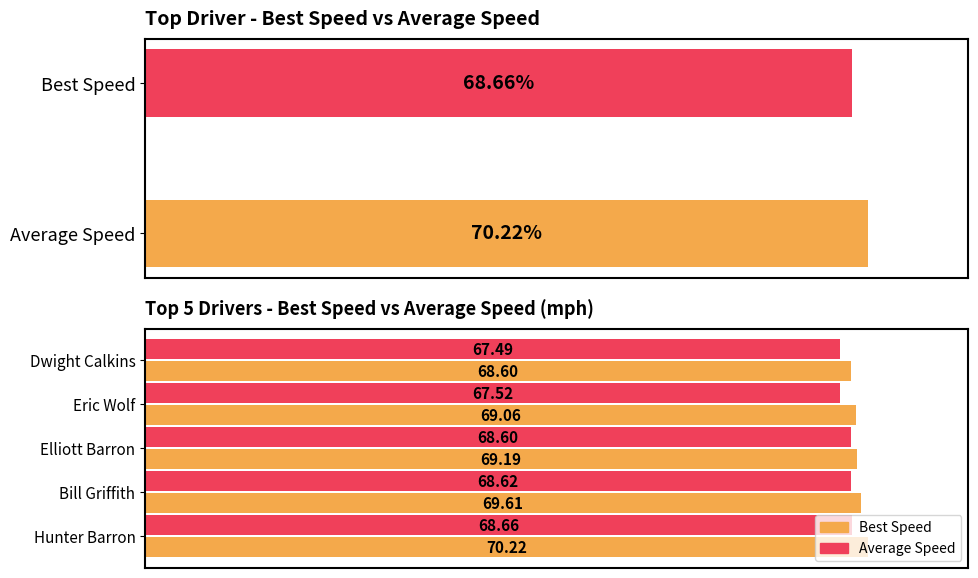

What is the difference between the second highest and second lowest values in the Average Speed series?

1.1